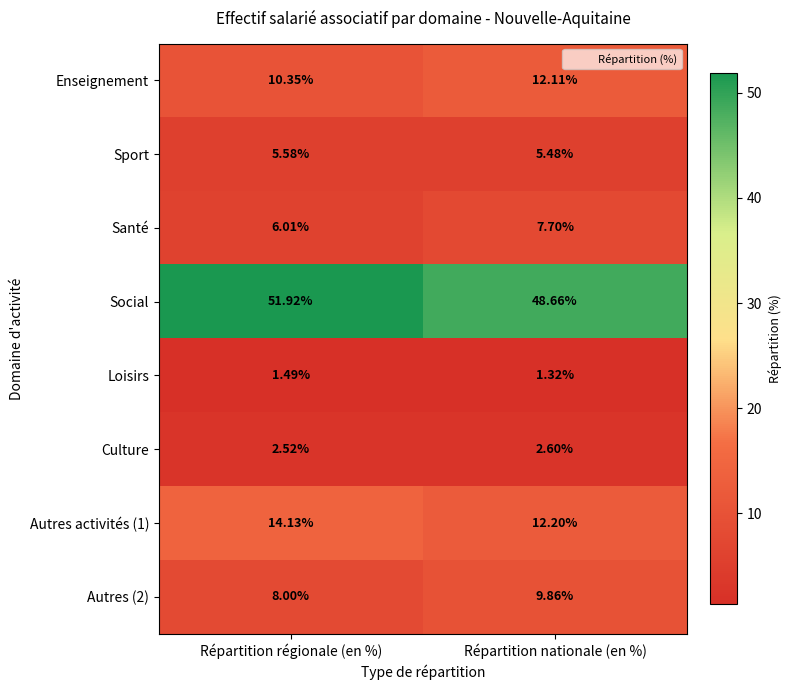

Is the value of Autres activités (1) at Répartition nationale (en %) greater than the value of Enseignement at Répartition régionale (en %)?

Yes